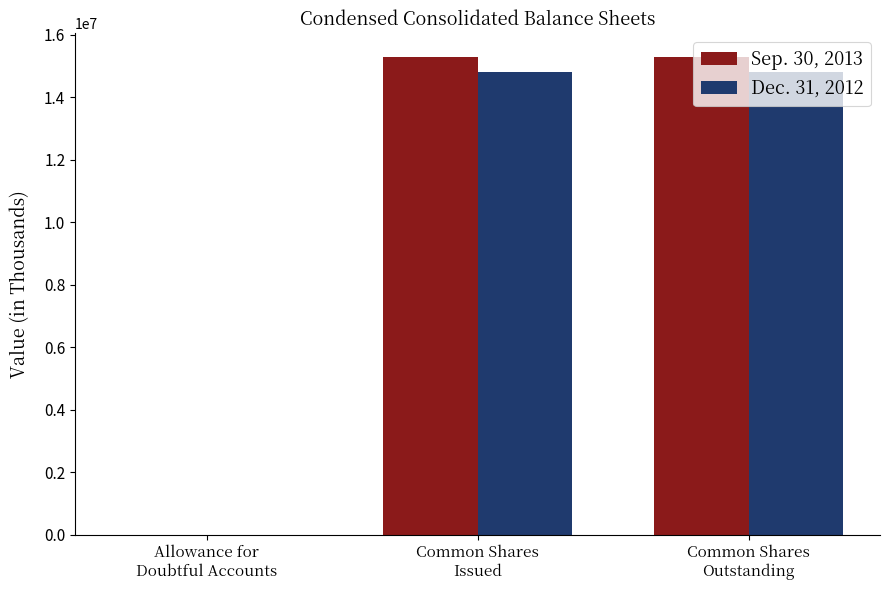

What is the greatest value displayed?

15271191